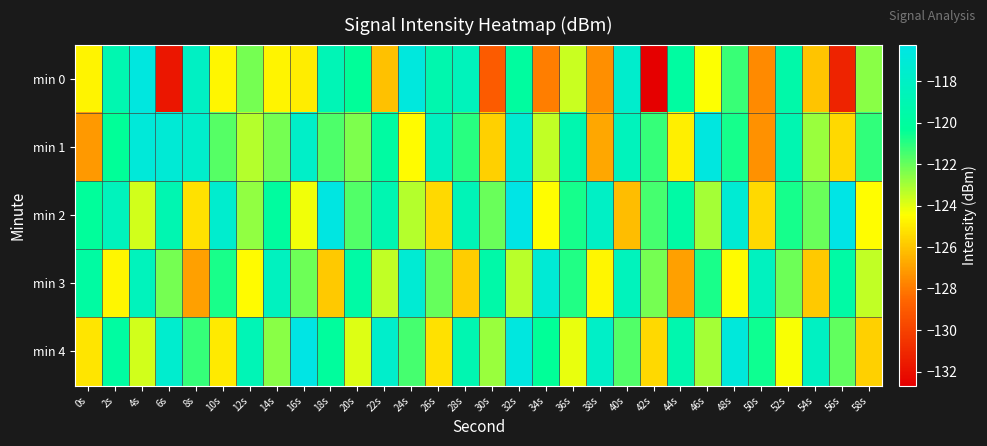

Which series has the widest spread of values?

min 0